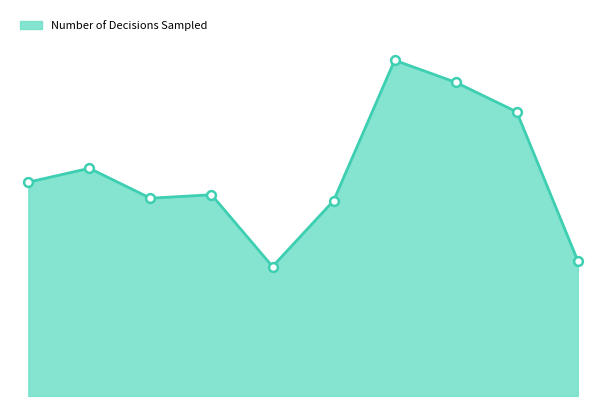

What is the change in value from 2014/15 to 2022/23?

-294